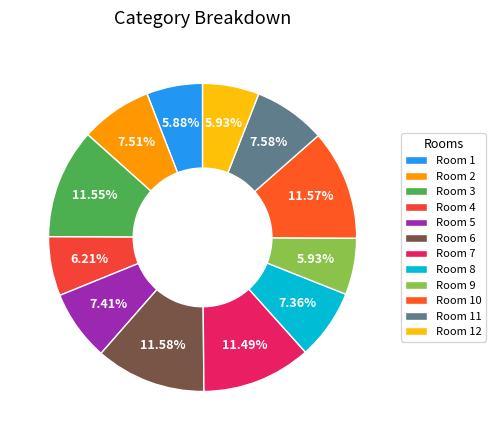

Which slice is the smallest?

1